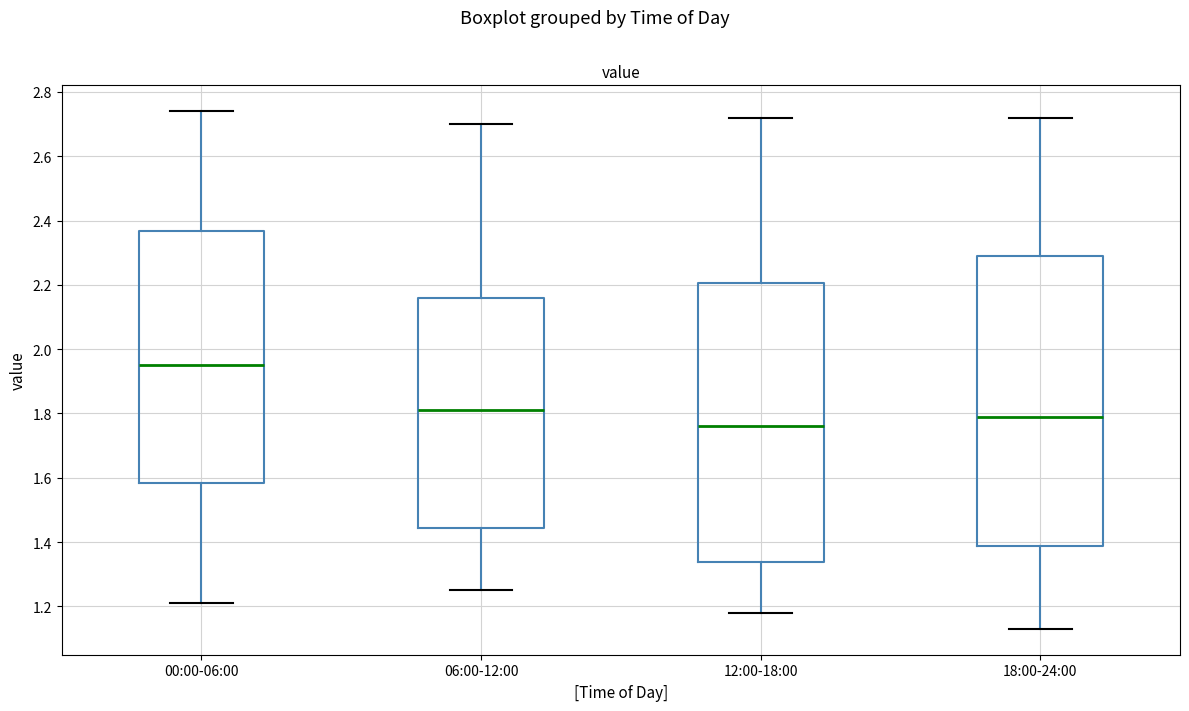

Reading left to right, read every box against the y-axis: the position of its median line, the range the box covers, and the ends of its whiskers. The values are not printed on the chart, so give them approximately, as read against the axis.

00:00-06:00: median 1.96, box 1.58 to 2.36, whiskers 1.22 to 2.74
06:00-12:00: median 1.82, box 1.44 to 2.16, whiskers 1.26 to 2.70
12:00-18:00: median 1.76, box 1.34 to 2.20, whiskers 1.18 to 2.72
18:00-24:00: median 1.80, box 1.38 to 2.30, whiskers 1.14 to 2.72